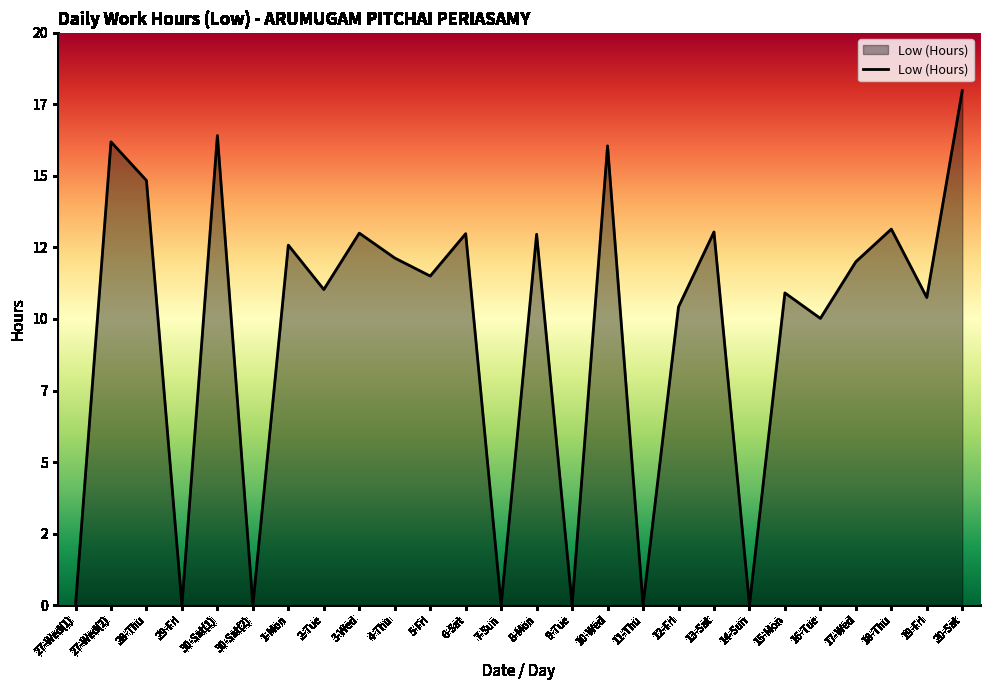

What is the difference between the maximum and second lowest values?

18.0